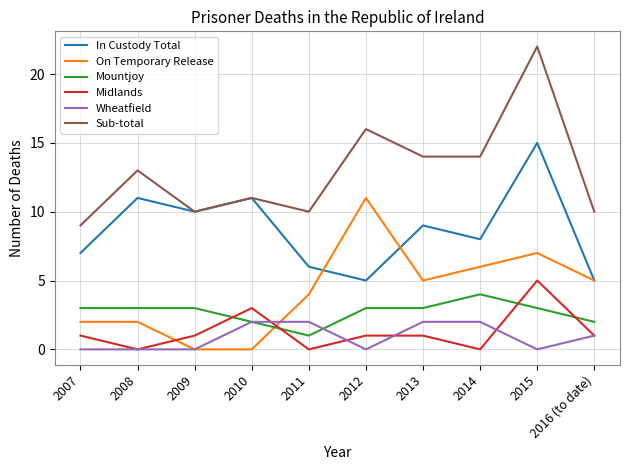

At which category does the chart reach its peak across all series?

2015